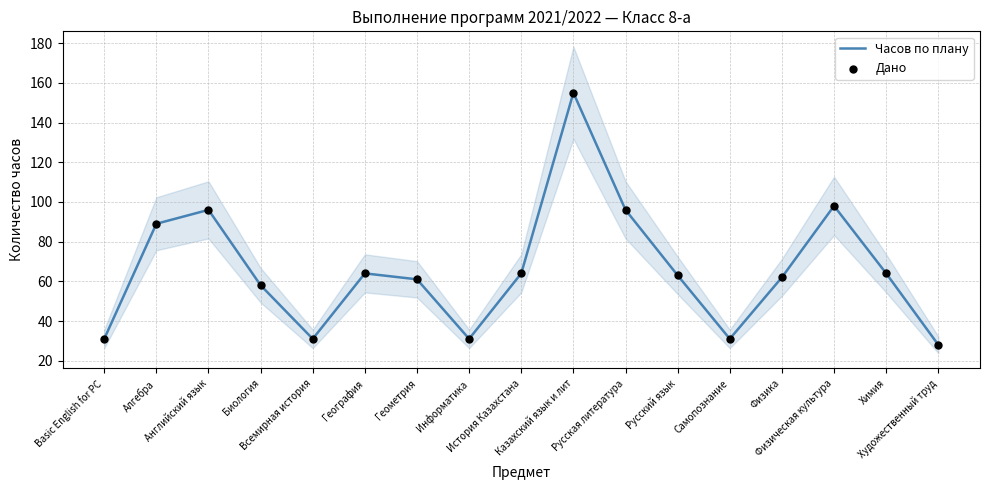

At which category is the sum across all series the highest?

Казахский язык и лит